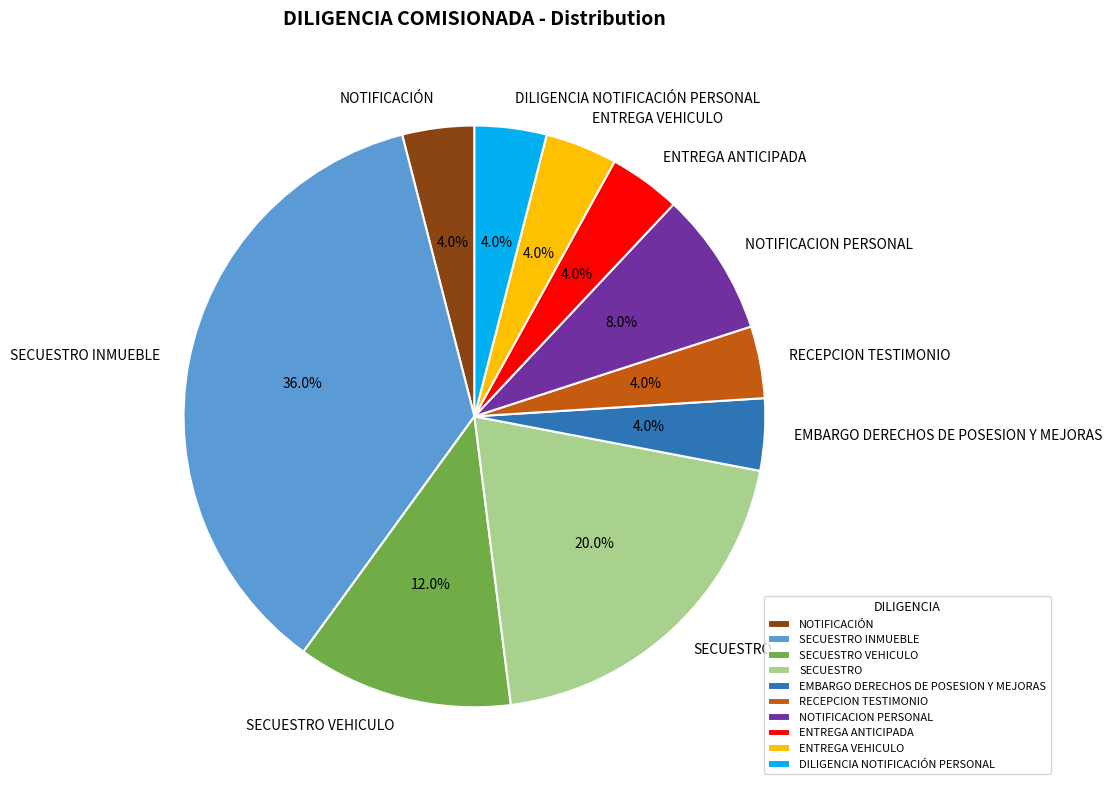

What is the largest slice in the pie chart?

SECUESTRO INMUEBLE